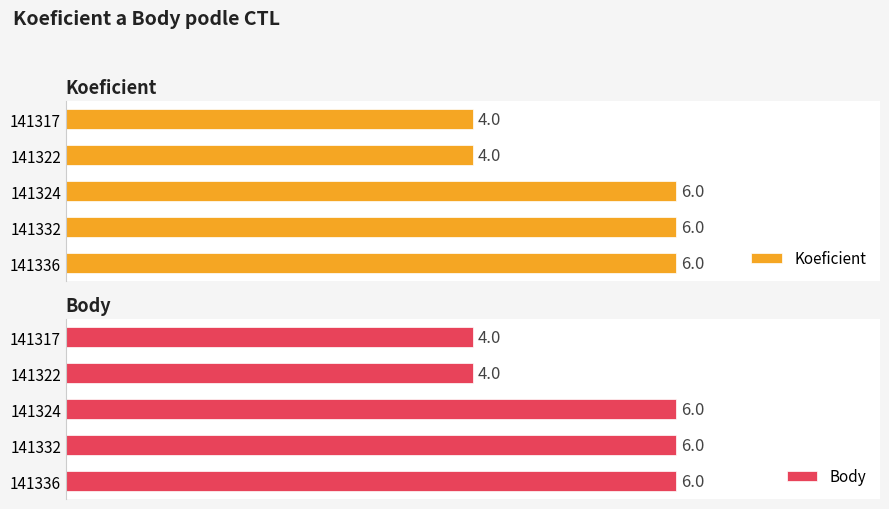

Which series has the largest total across all categories?

Koeficient